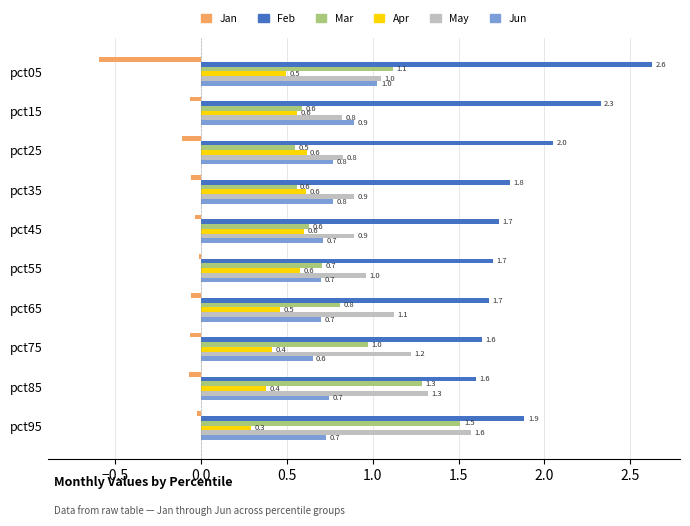

True or false: May has a value of 2.2 at pct85.

False